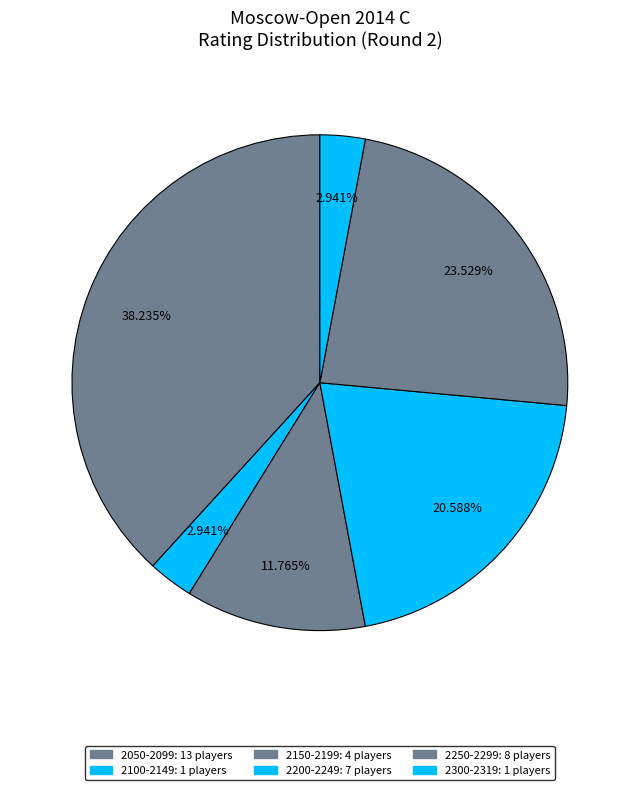

How many slices are in this pie chart?

6